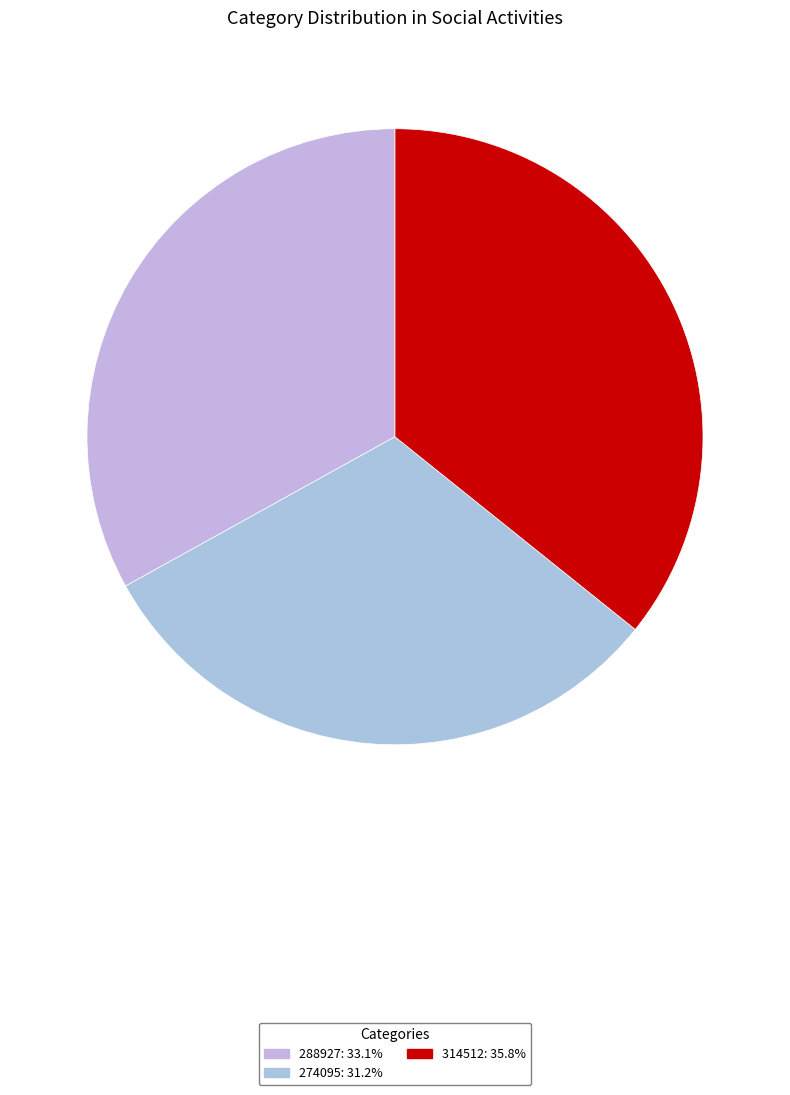

How many segments does this pie chart have?

3